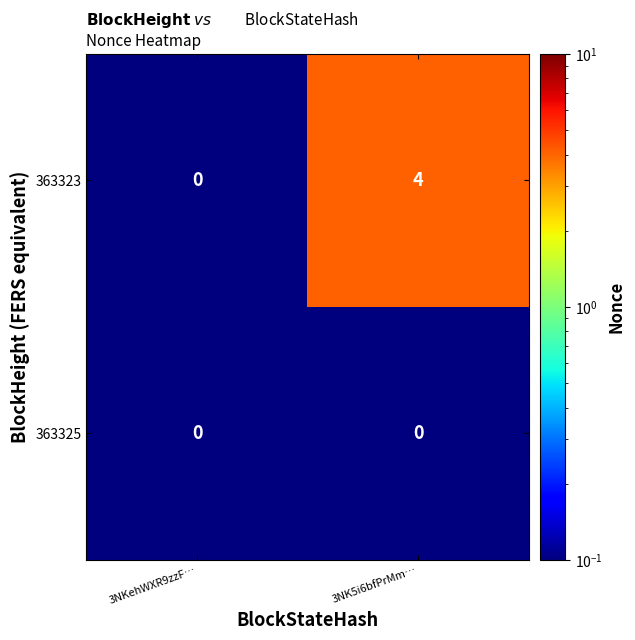

What is the difference between the highest and lowest values at 3NK5i6bfPrMm…?

4